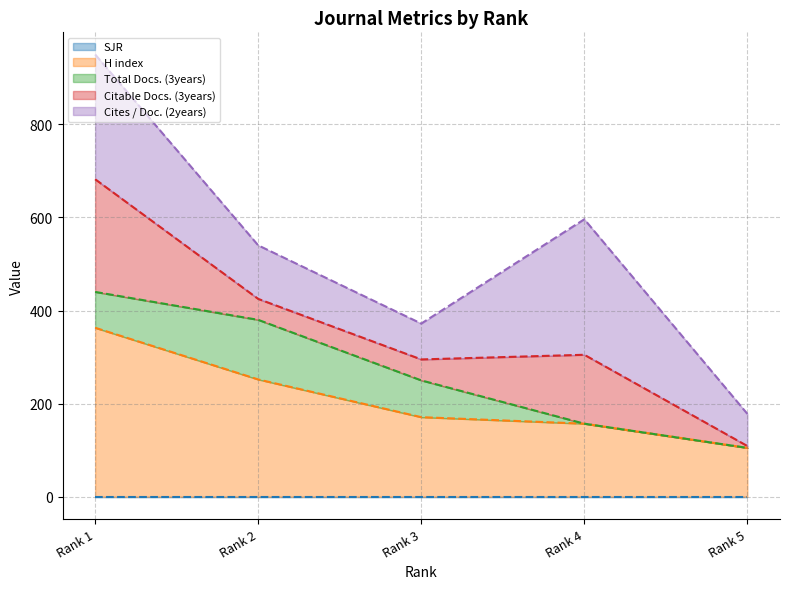

Which label corresponds to the smallest value in the chart?

Rank 1